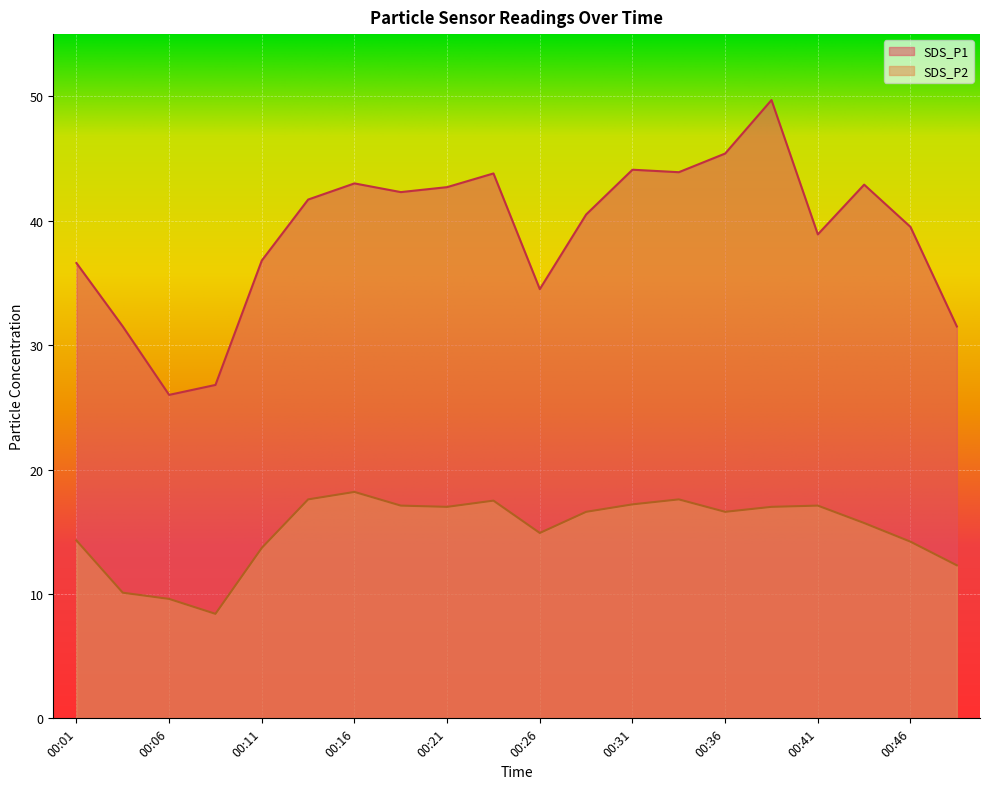

At 00:41, list the series in order from largest to smallest.

SDS_P1, SDS_P2